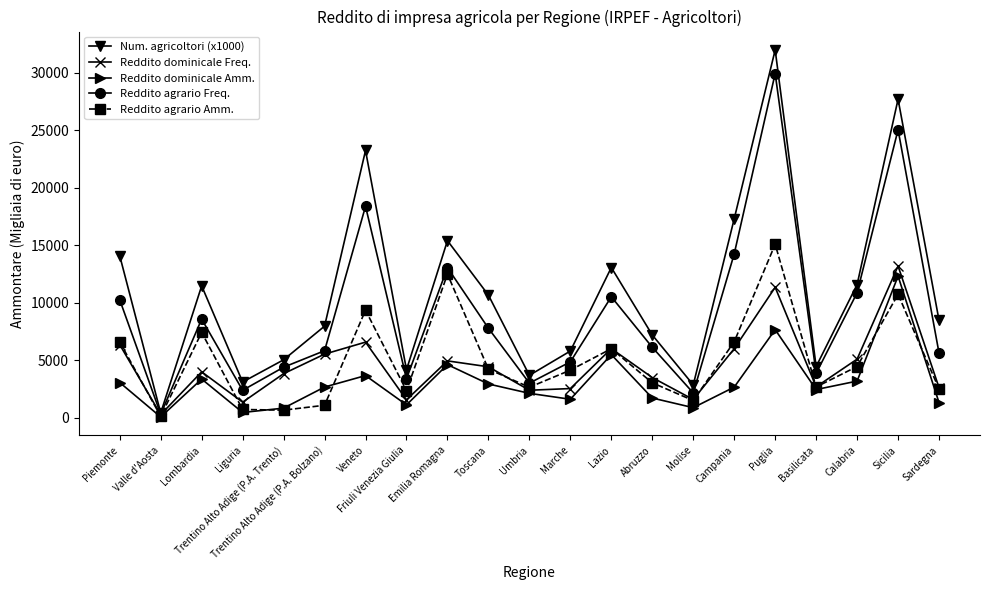

What is the total value across all series at Lombardia?

34799